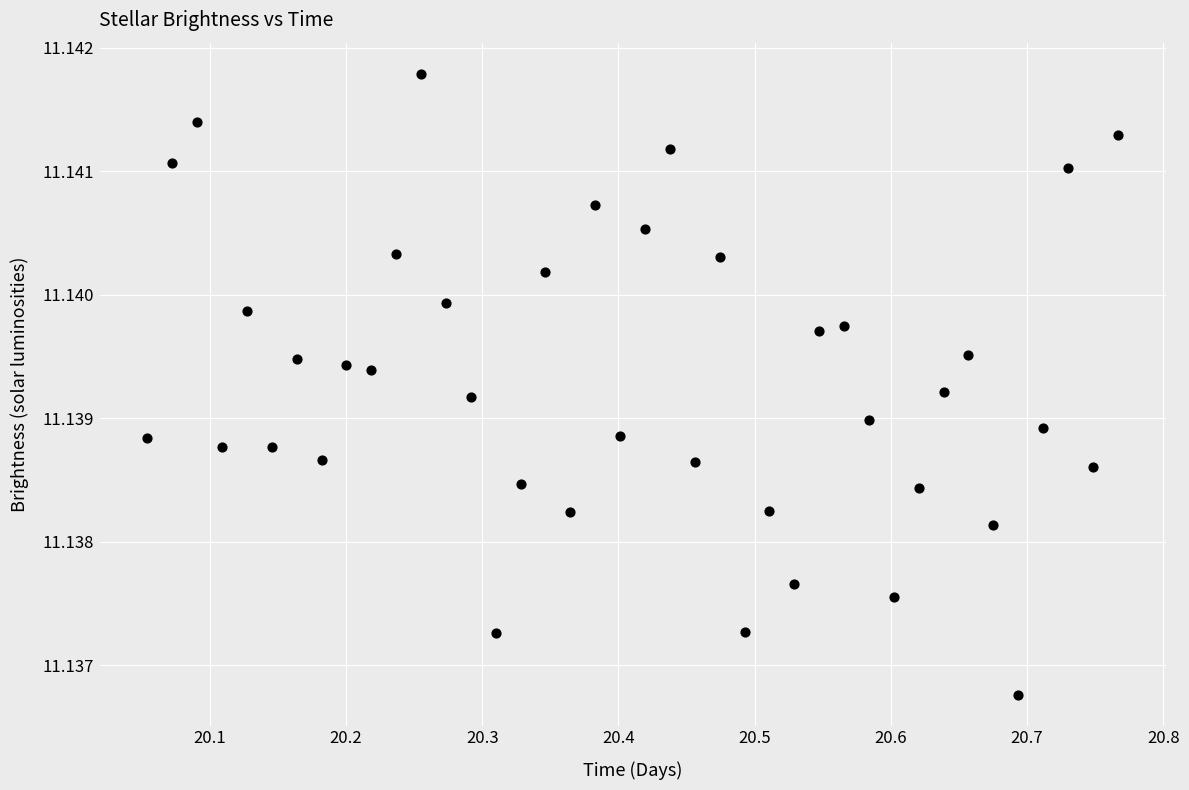

What is the range of X values (max minus min)?

0.7